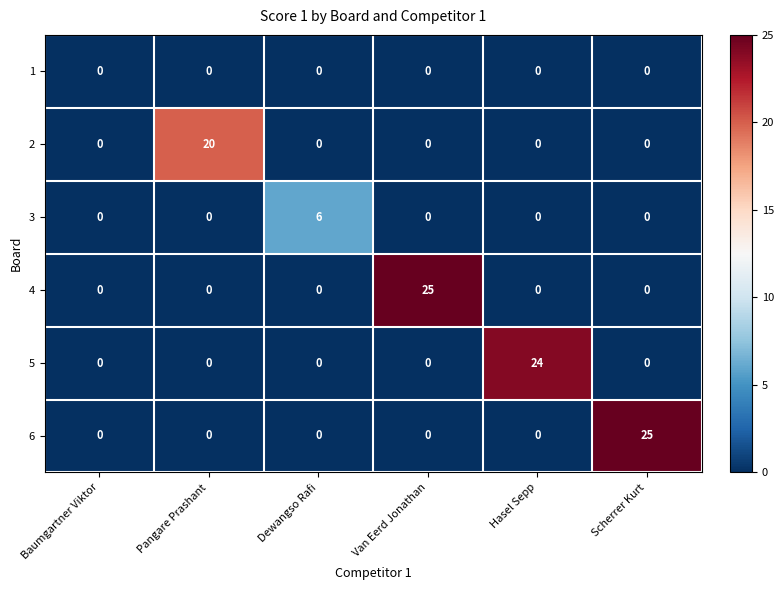

At how many categories does at least one series exceed 3?

5